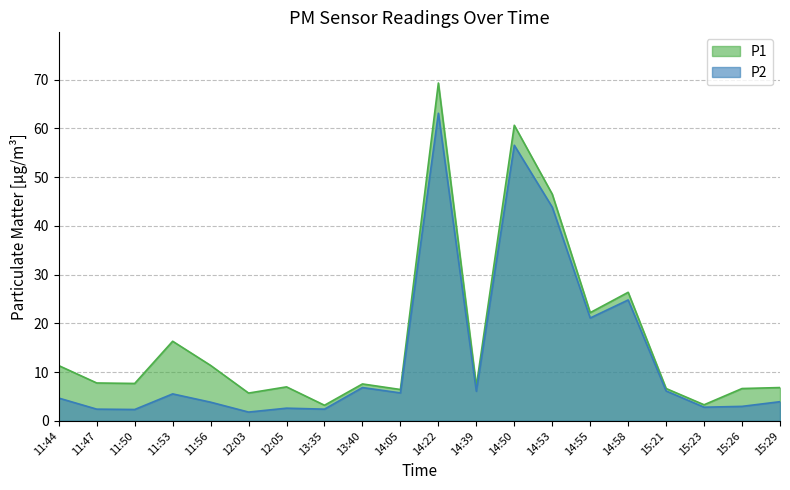

Which category has the highest value in the P1 series?

14:22